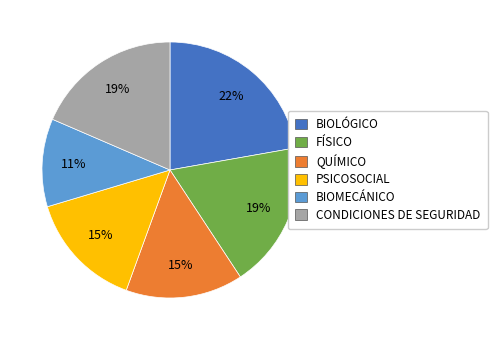

Which has a higher value, FÍSICO or QUÍMICO?

FÍSICO